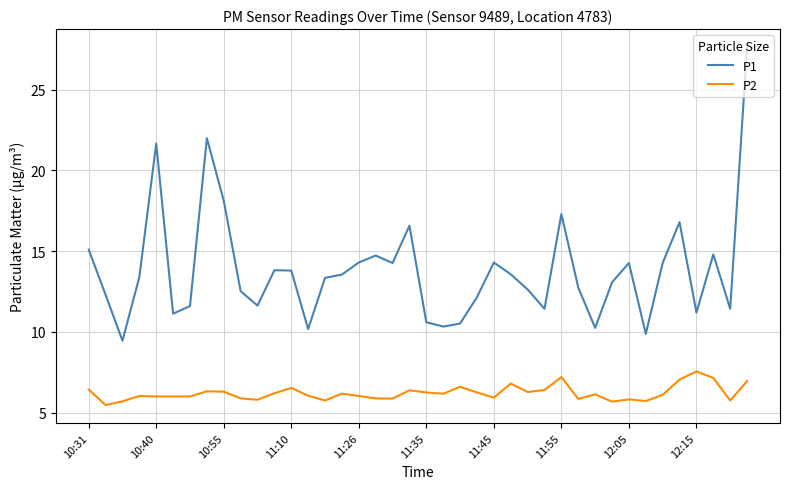

Which series has the widest spread of values?

P1